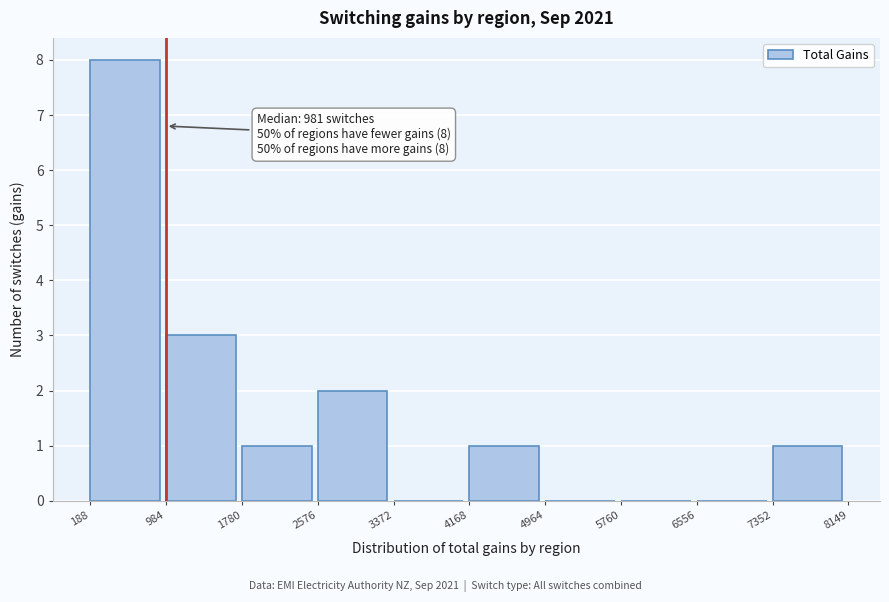

Over which range of the x-axis is the bar tallest?

188 to 984